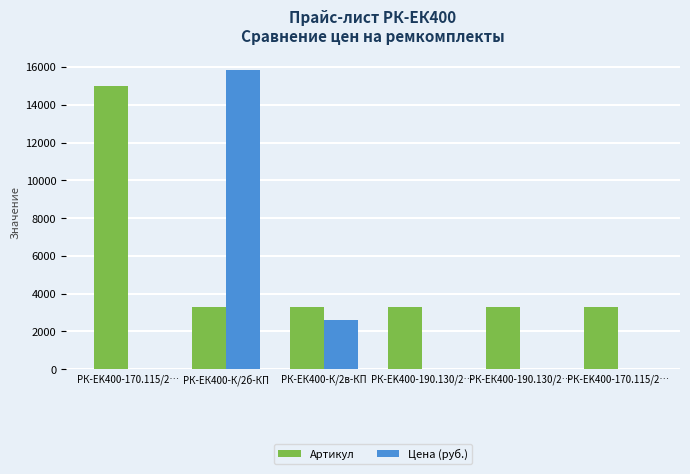

How many values in the Цена (руб.) series exceed 0?

2